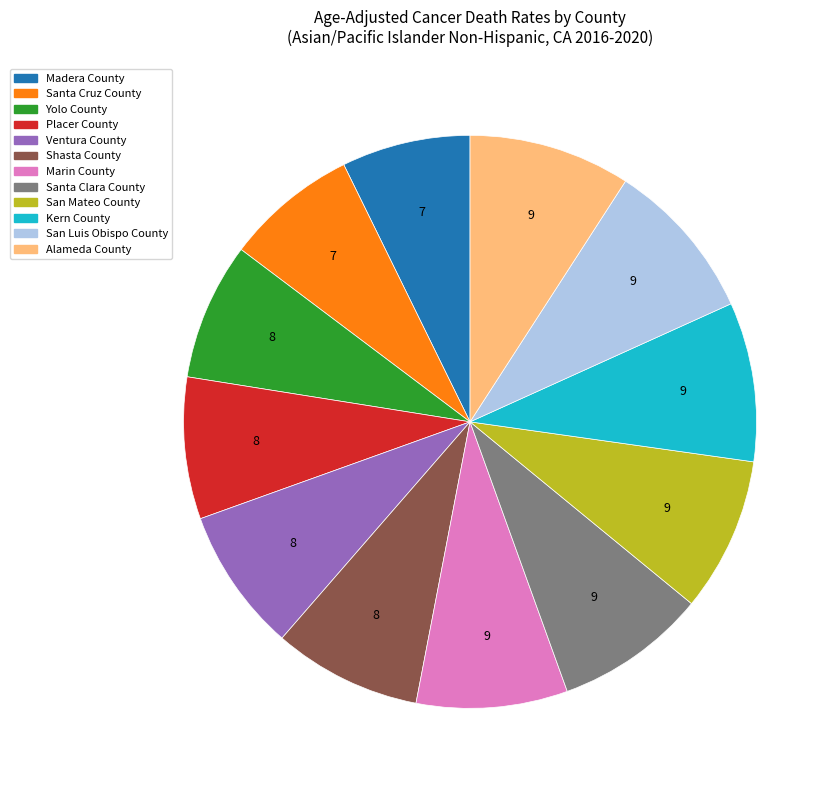

Does any single category account for the majority?

No